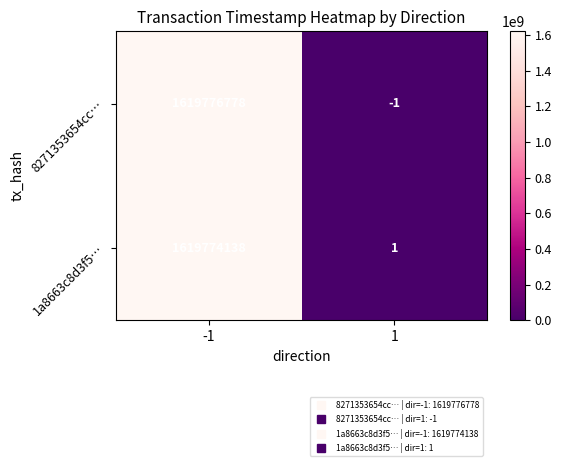

At which category is the sum across all series the highest?

-1